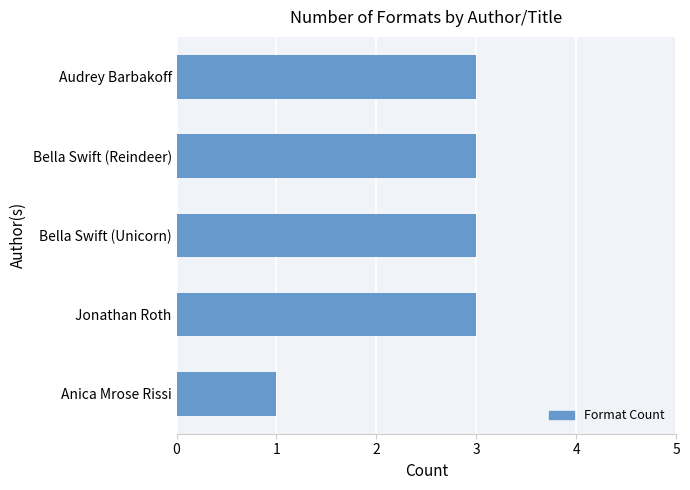

What is the ratio of the value at Jonathan Roth to the value at Bella Swift (Reindeer)?

1.0